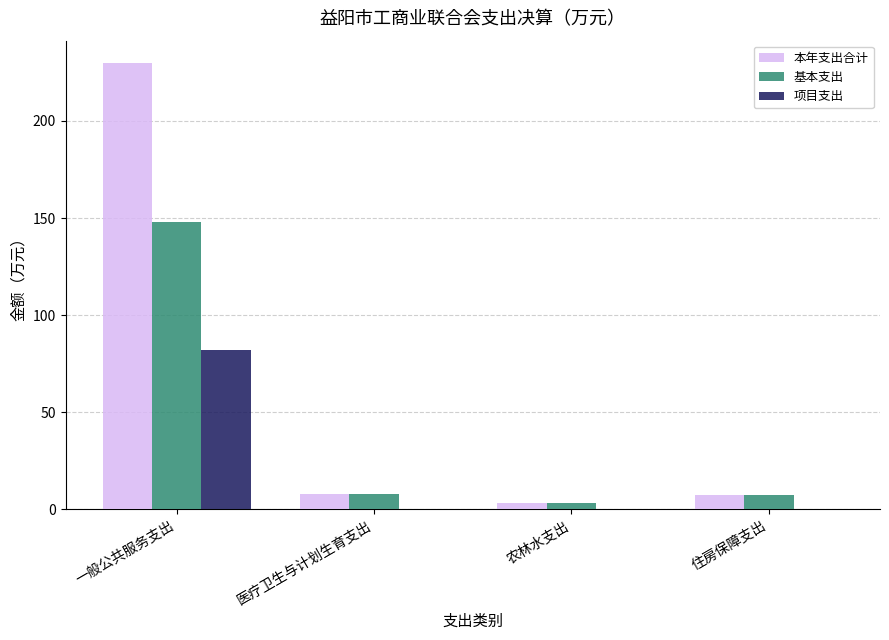

True or false: 本年支出合计 has a value of 356.9 at 一般公共服务支出.

False